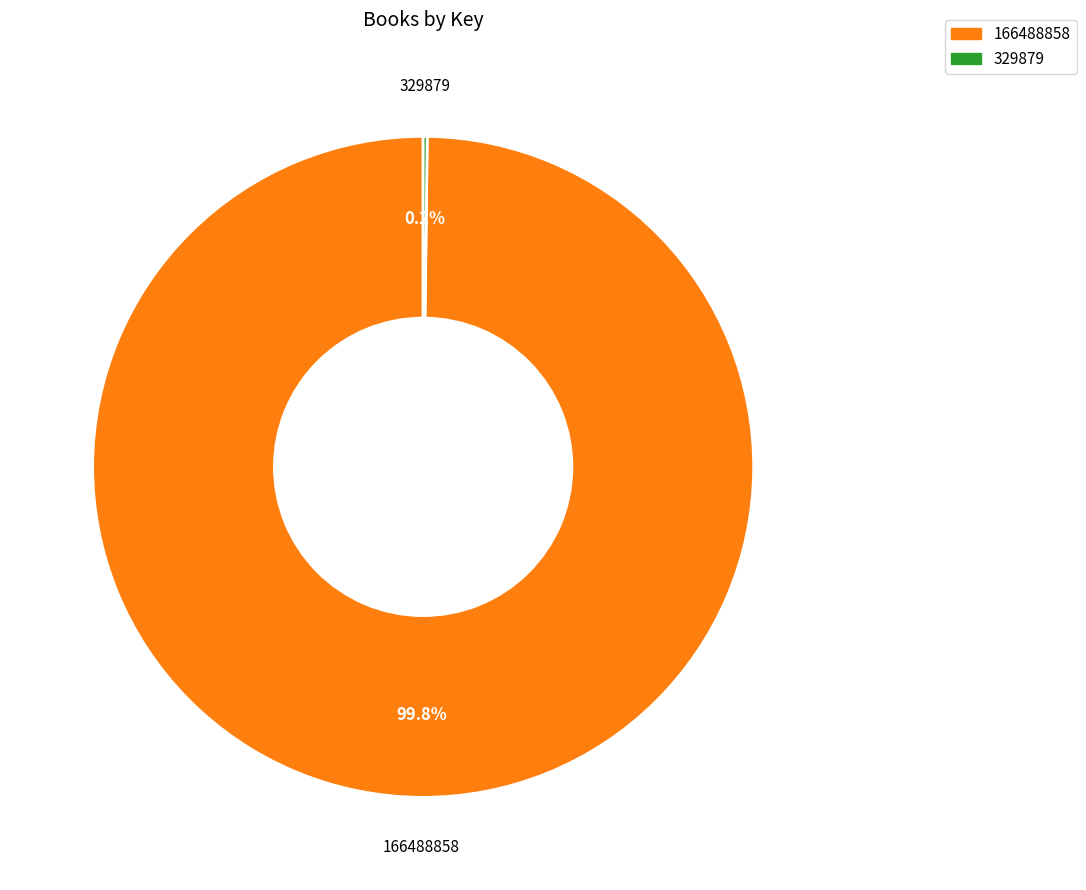

Which category has the biggest portion of the pie?

166488858